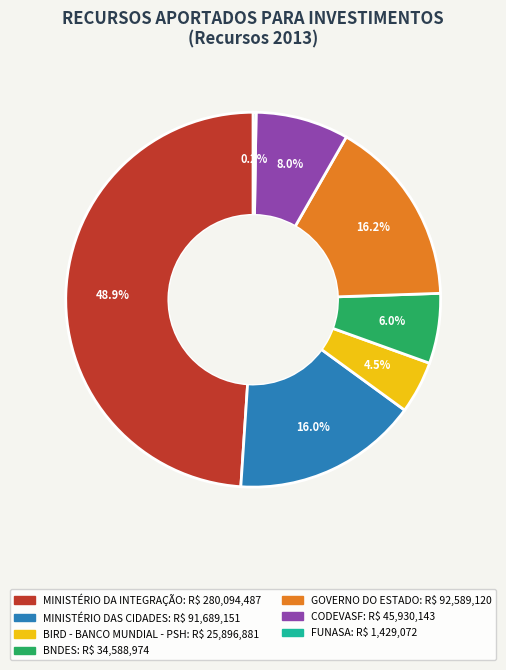

Is there any slice that represents more than half of the pie?

No